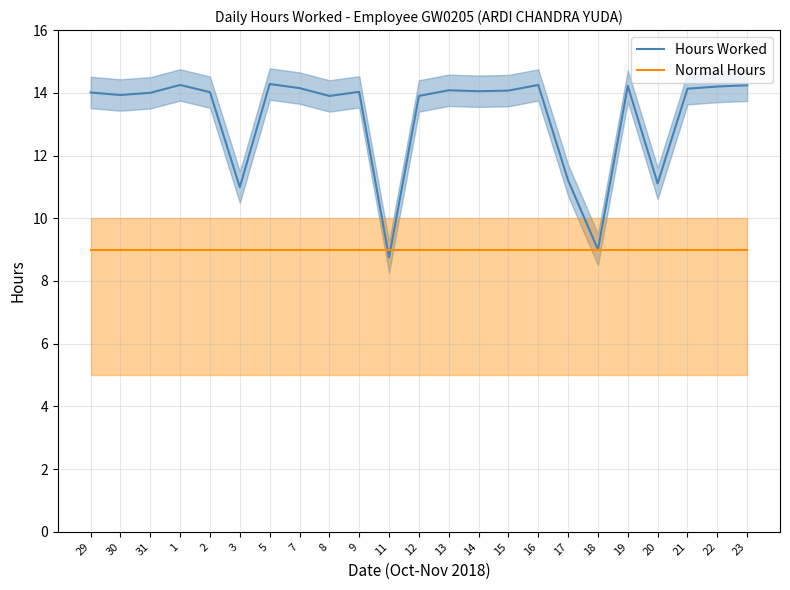

Rank the series at 7 from lowest to highest value.

Normal Hours, Hours Worked